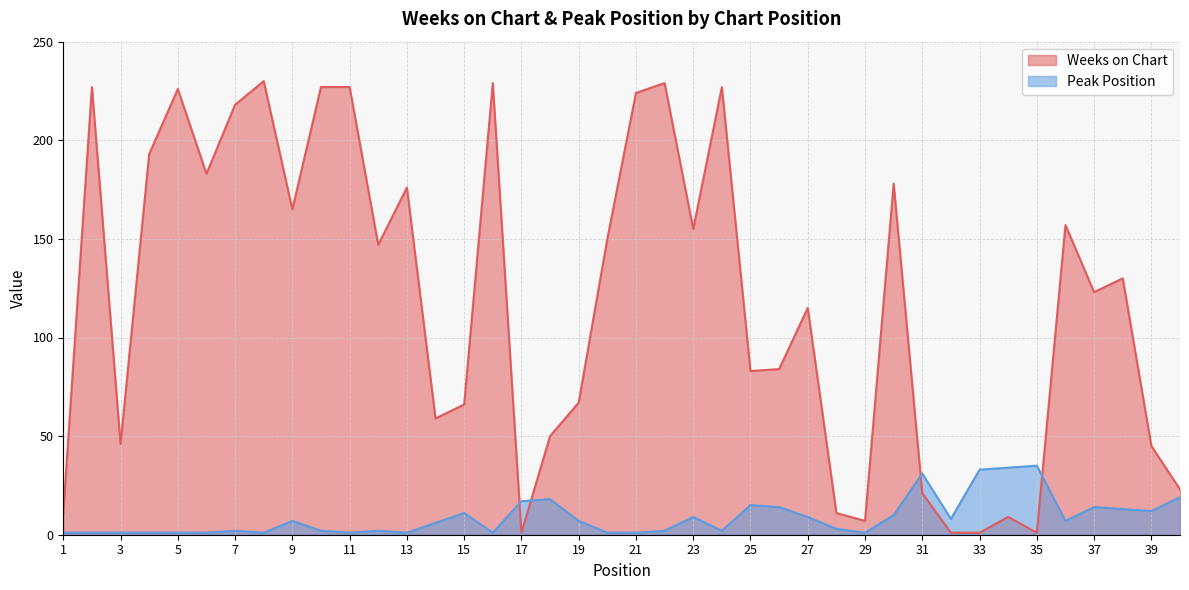

List the labels in order of Weeks on Chart value, largest first.

8, 16, 22, 2, 10, 11, 24, 5, 21, 7, 4, 6, 30, 13, 9, 36, 23, 20, 12, 38, 37, 27, 26, 25, 19, 15, 14, 18, 3, 39, 40, 31, 1, 28, 34, 29, 17, 32, 33, 35